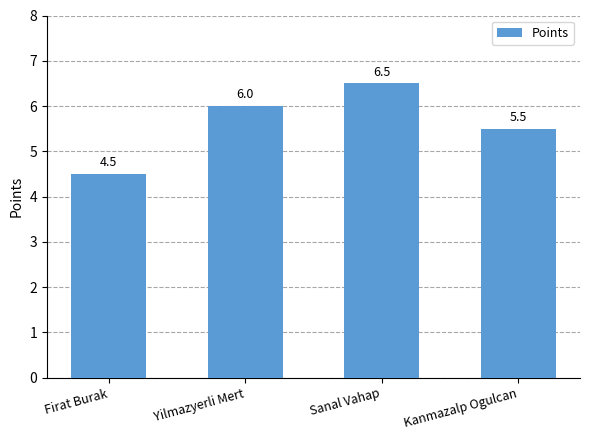

What is the change in value from Firat Burak to Yilmazyerli Mert?

+1.5